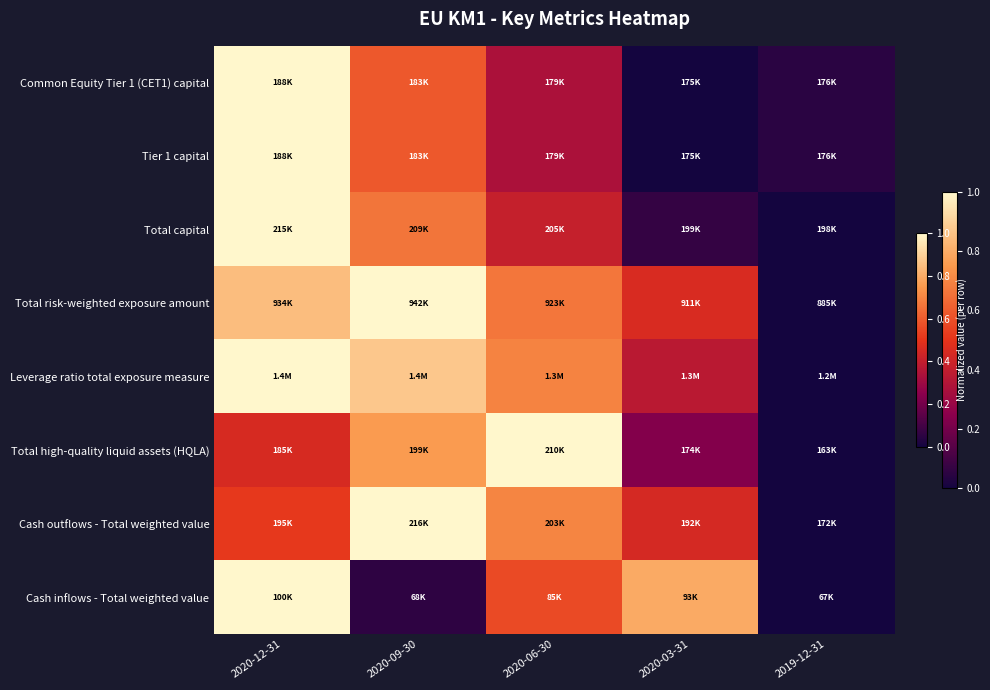

Count the number of data series in this chart.

8